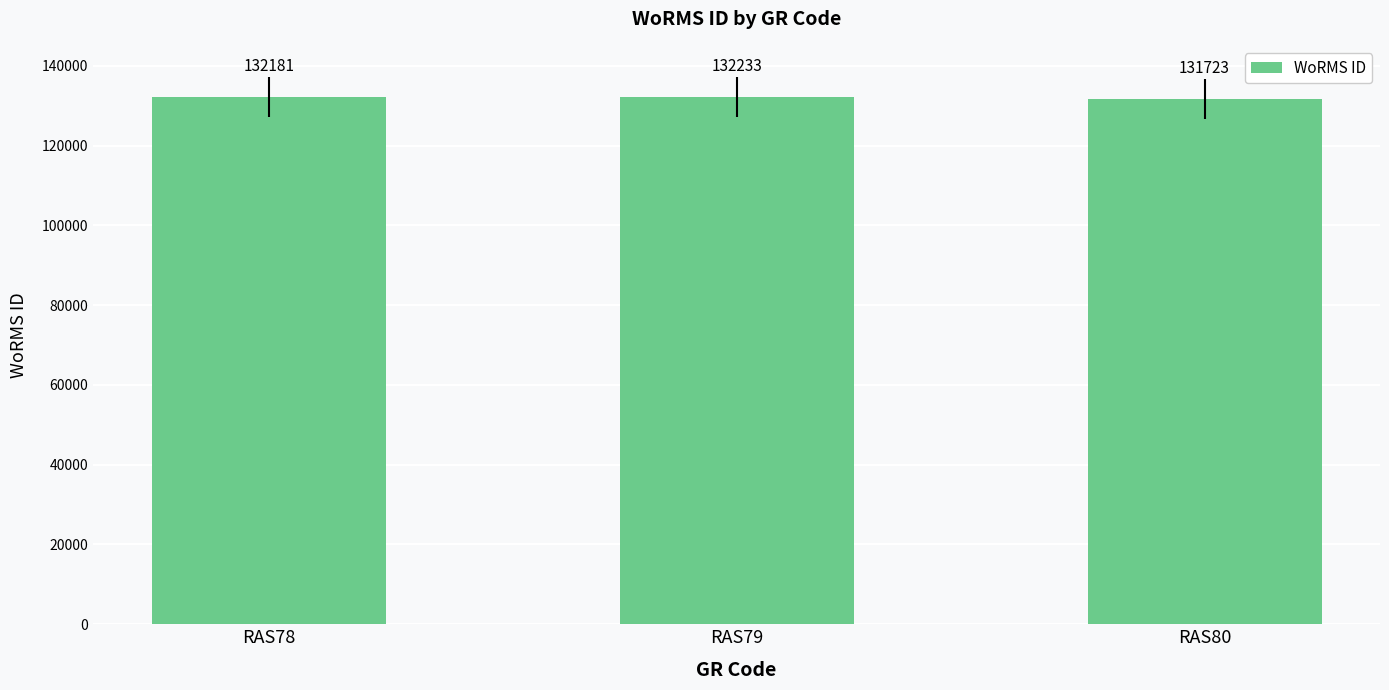

Where is the data nearest to the value 131978?

RAS78